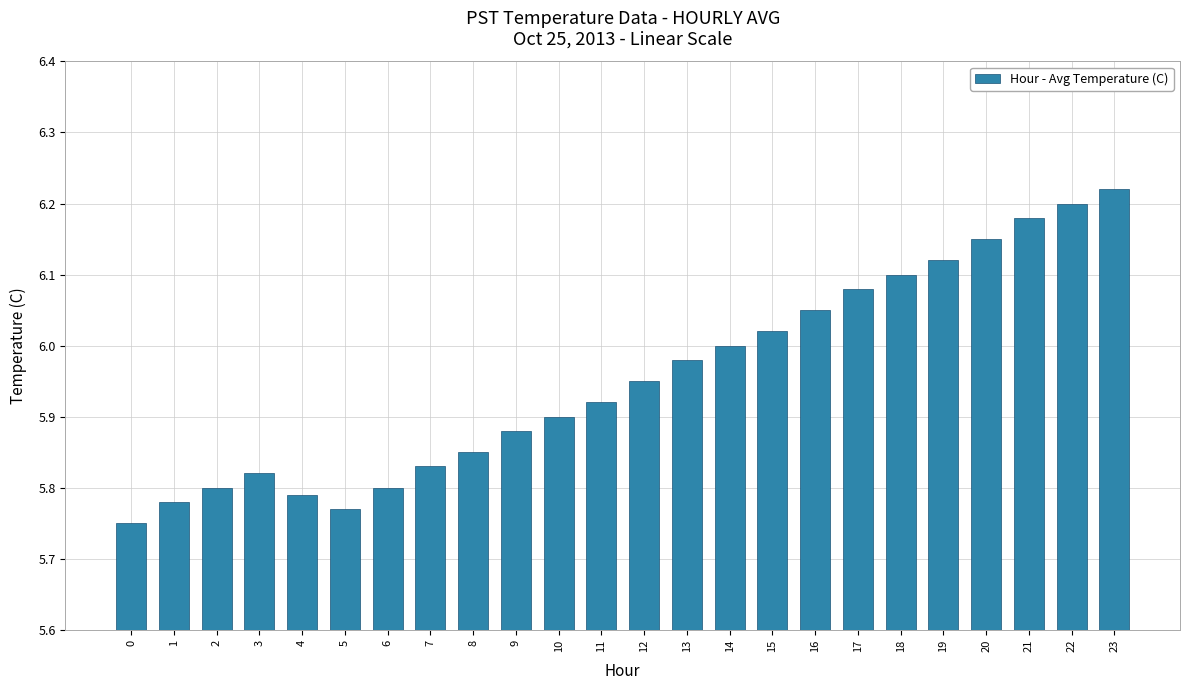

Approximately how many times larger is the value at 3 compared to 18?

1.0